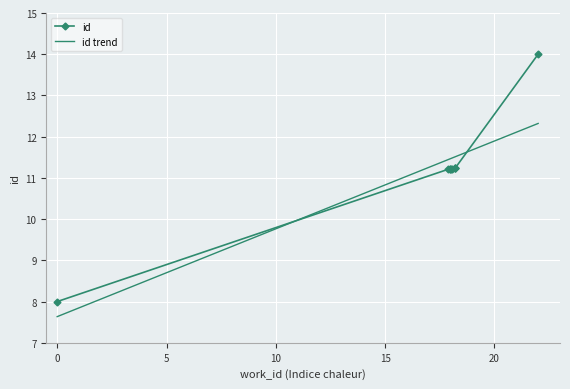

Is this an area chart (filled region under the line)?

No